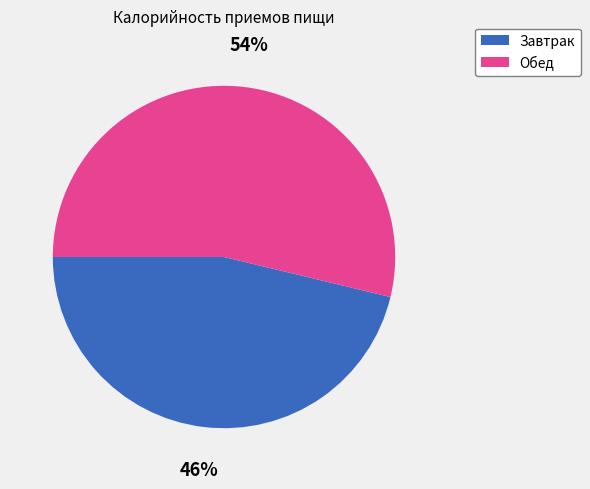

What is the ratio of the value at Обед to the value at Завтрак?

1.2